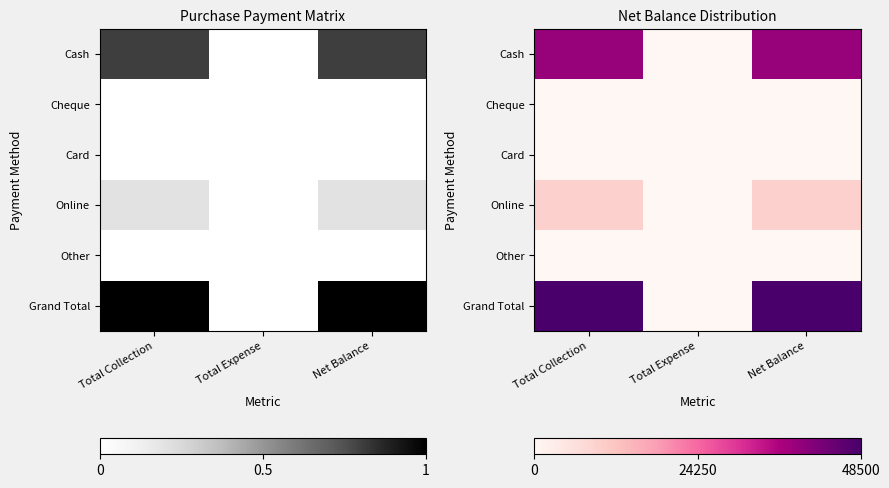

Between Net Balance and Total Collection, which is larger?

Net Balance